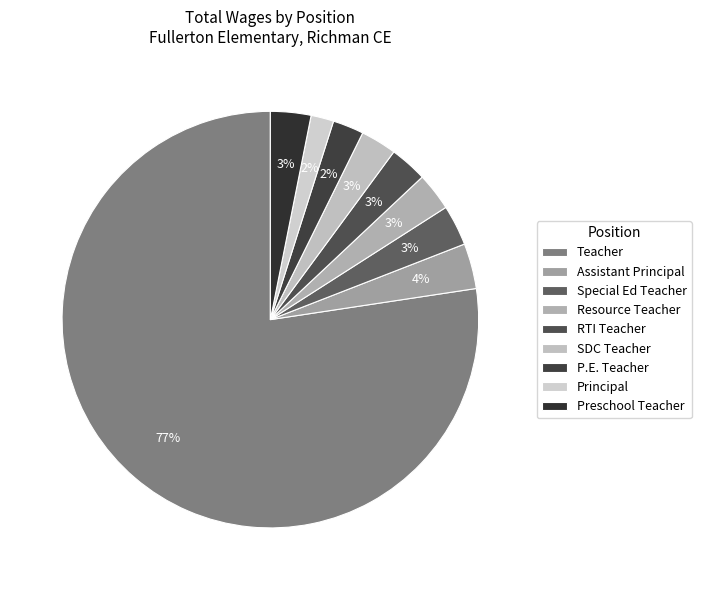

Which slice represents more than half of the pie?

Teacher